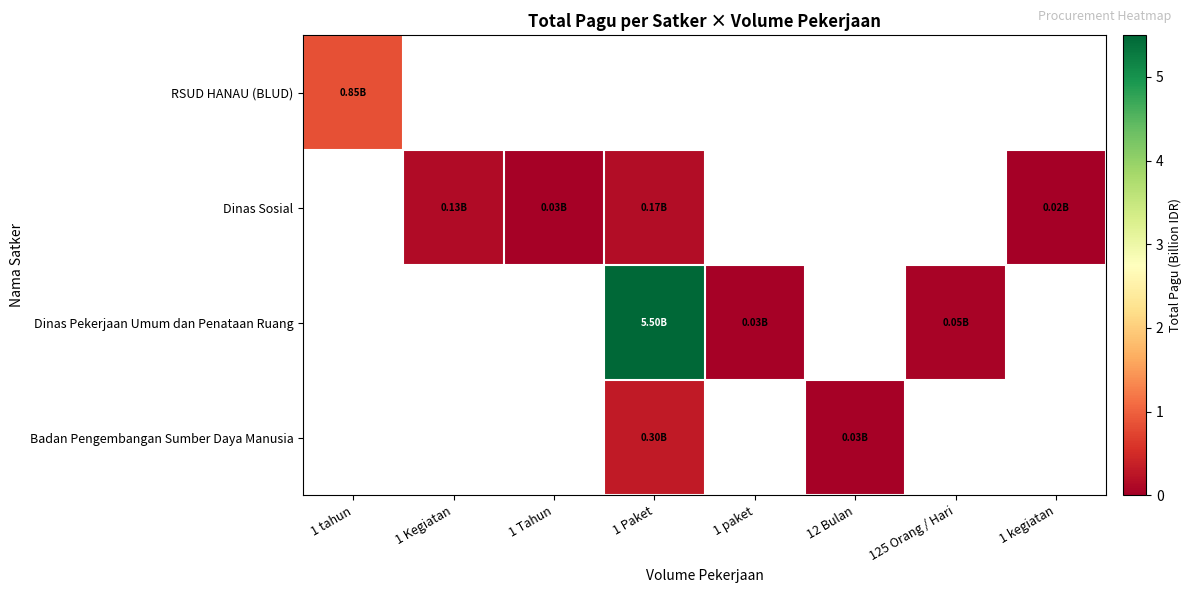

What value does the Dinas Pekerjaan Umum dan Penataan Ruang series have at 1 Paket?

5.5